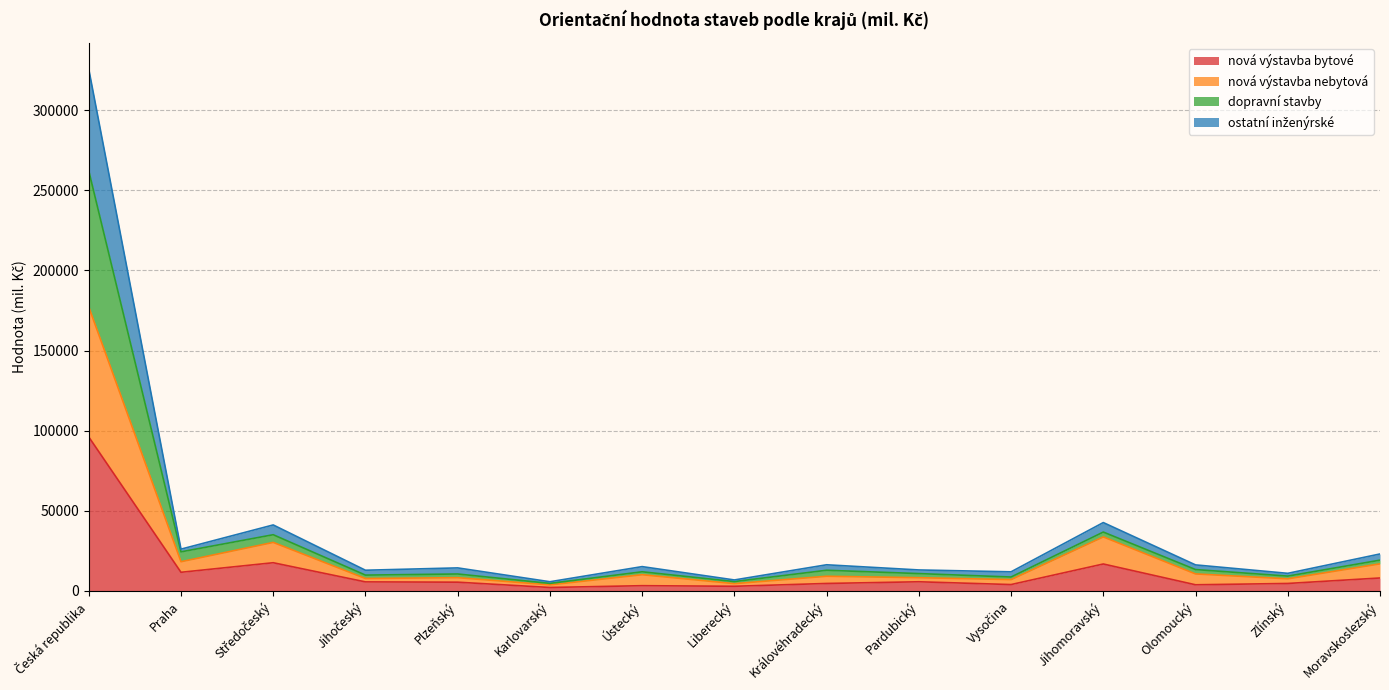

What position from the right is Plzeňský?

11